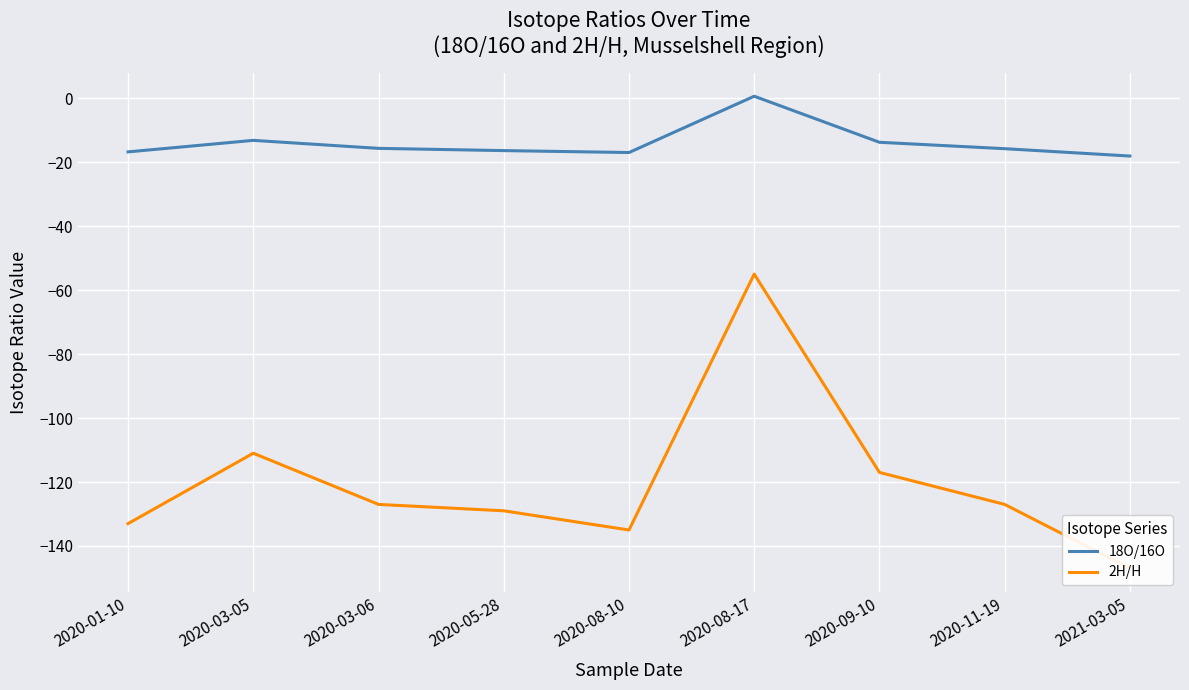

What is the total value across all series at 2020-08-17?

-54.4